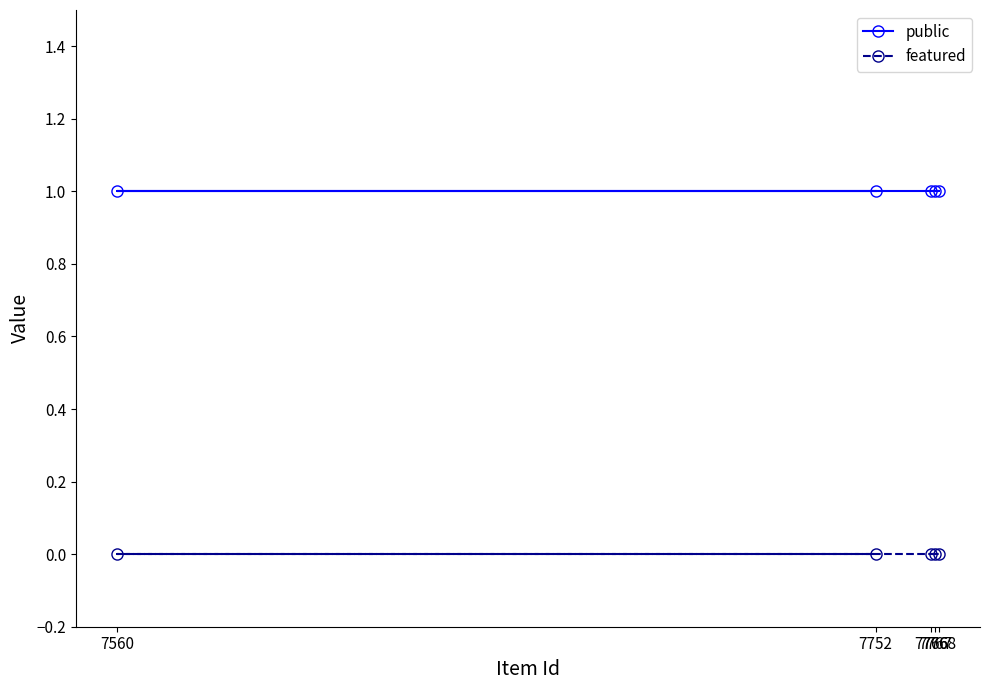

Is the value of public at 7767 greater than the value of featured at 7768?

Yes